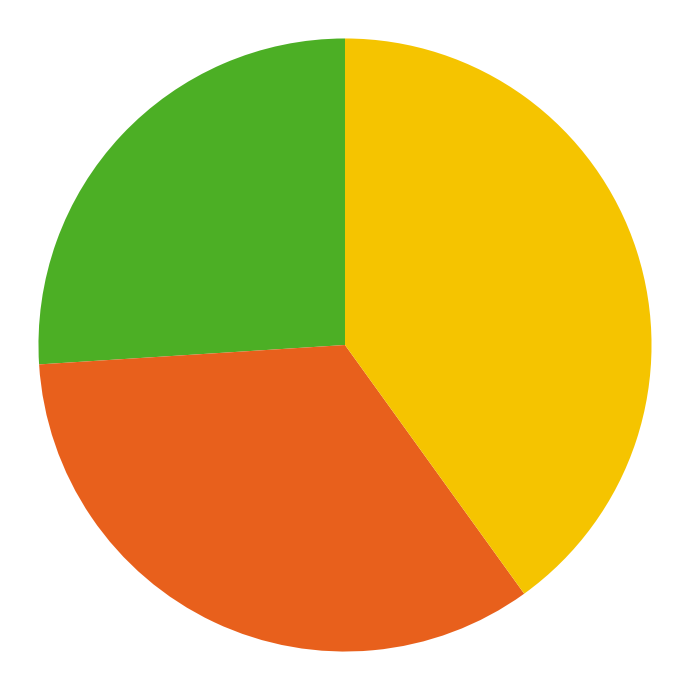

Is there any slice that represents more than half of the pie?

No